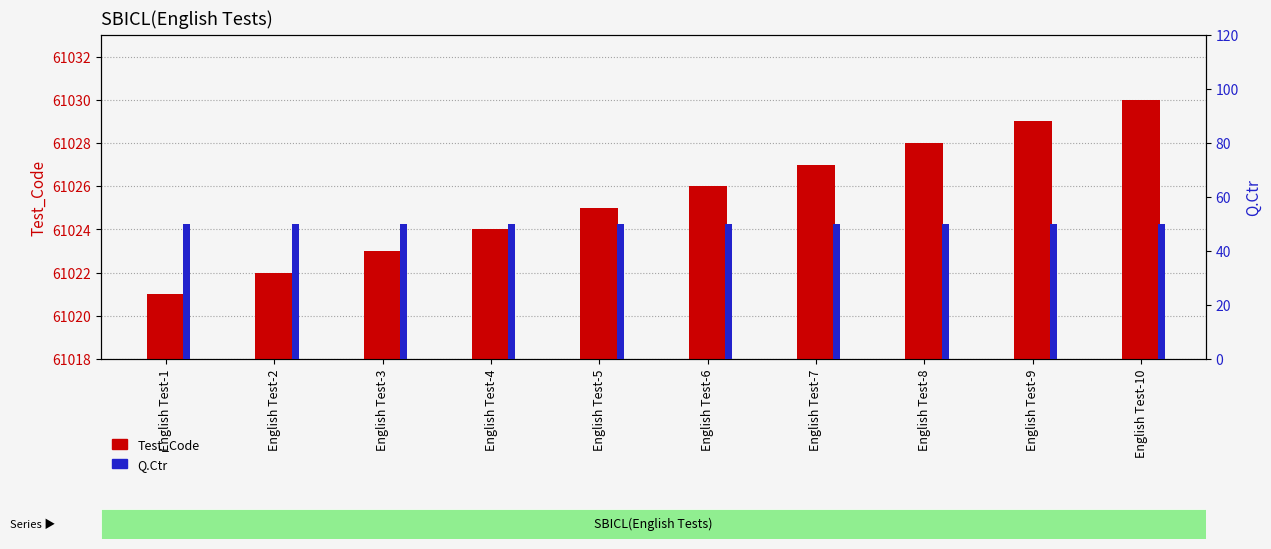

The Q.Ctr series shows 50 at English Test-3. True or false?

True